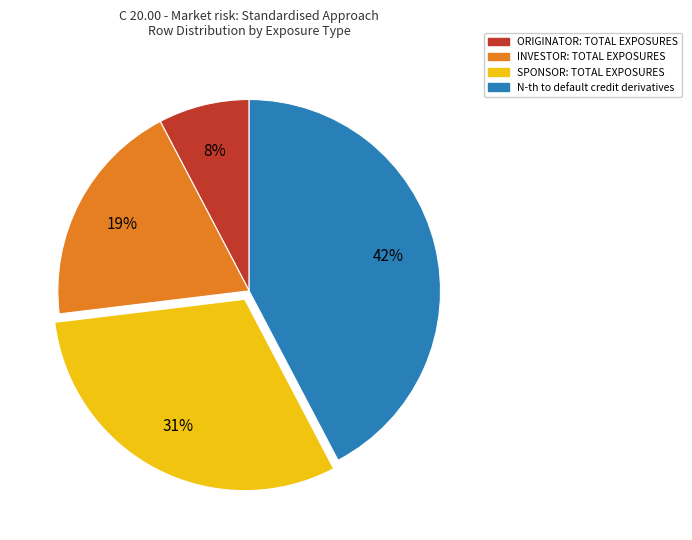

Do INVESTOR: TOTAL EXPOSURES and N-th to default credit derivatives together represent more than half of the pie?

Yes